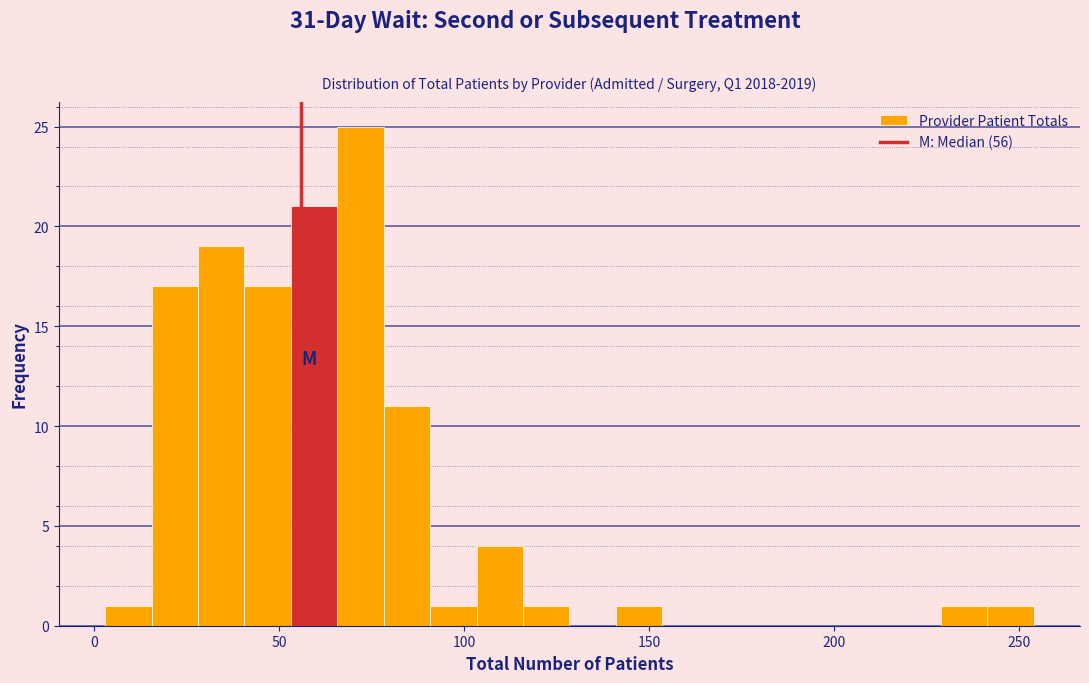

Around what value on the x-axis is the tallest bar? Give the approximate position of its centre, as read against the axis.

70